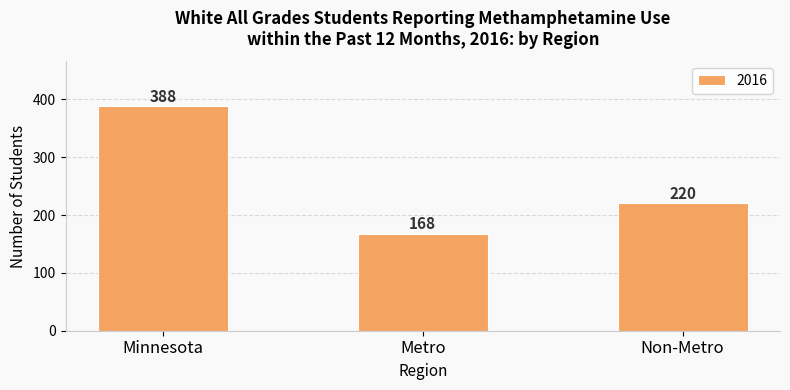

How many categories are shown in the chart?

3